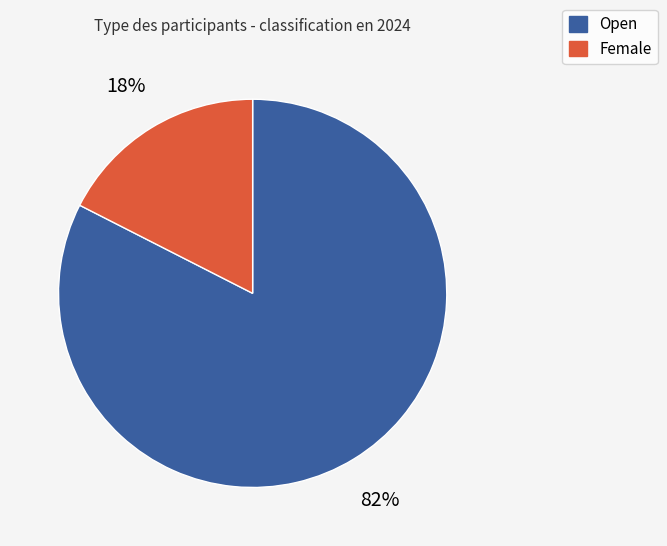

Combined, do Female and Open account for over 50%?

Yes